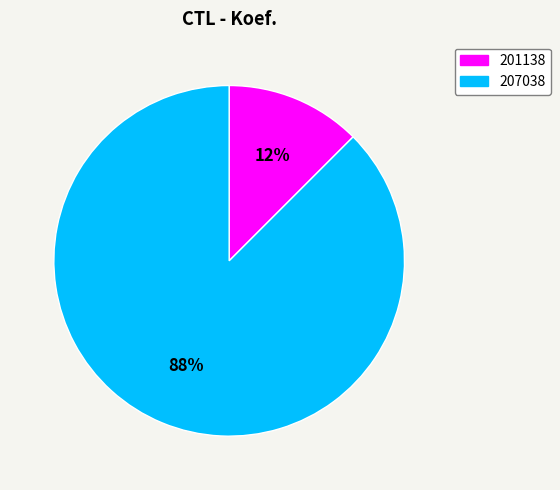

Which slice represents more than half of the pie?

207038